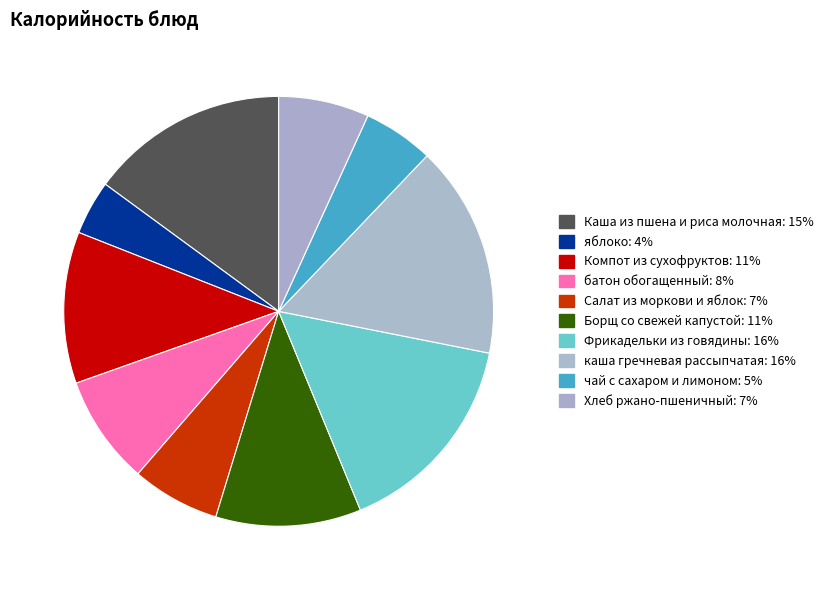

The каша гречневая рассыпчатая slice represents 16% of the pie. True or false?

True